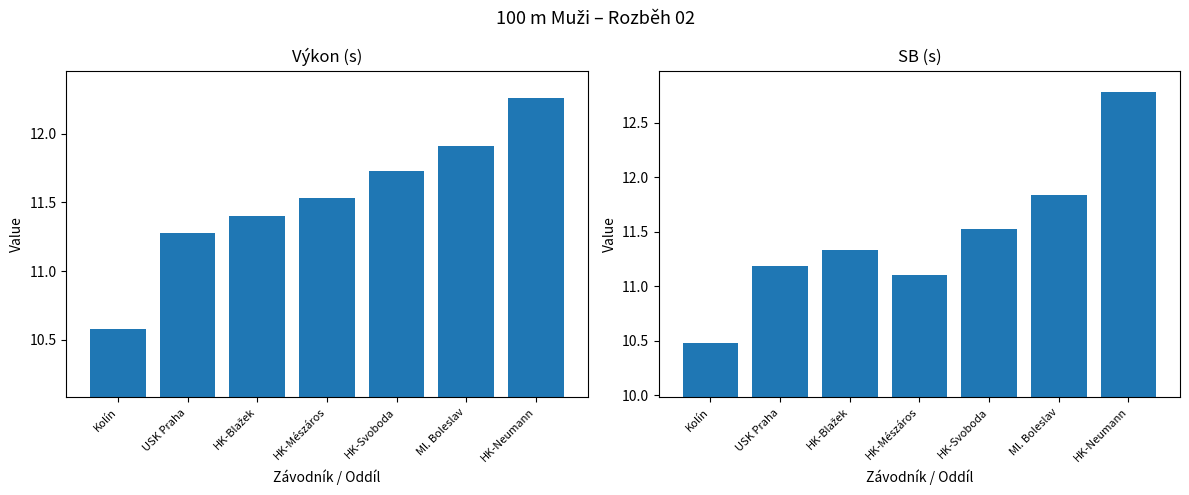

What position from the right is Kolín?

7